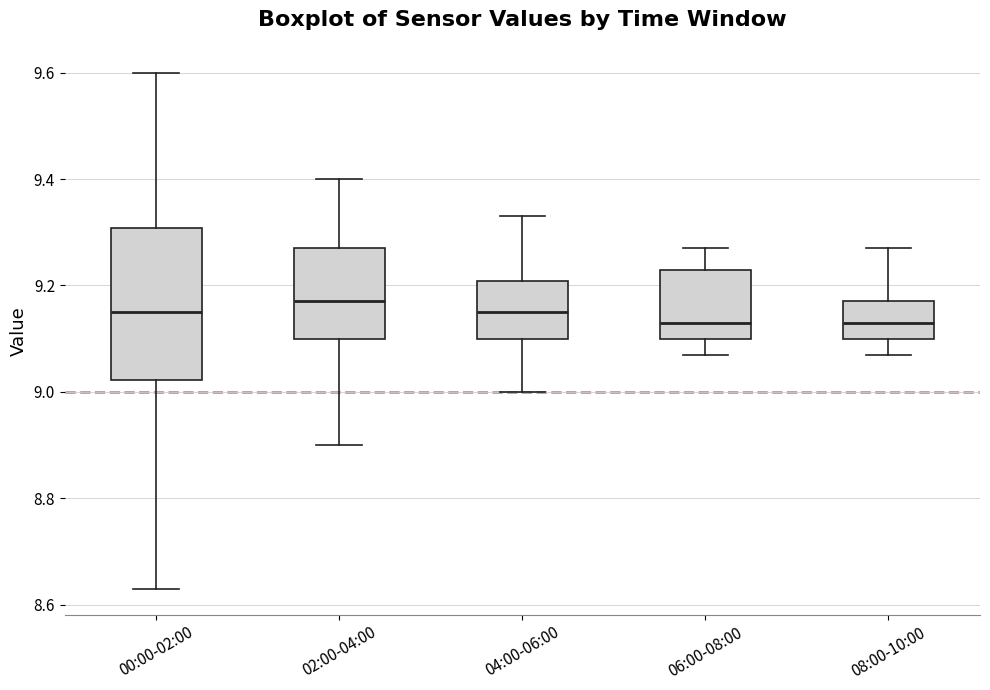

Reading left to right, read every box against the y-axis: the position of its median line, the range the box covers, and the ends of its whiskers. The values are not printed on the chart, so give them approximately, as read against the axis.

00:00-02:00: median 9.16, box 9.02 to 9.30, whiskers 8.64 to 9.60
02:00-04:00: median 9.18, box 9.10 to 9.28, whiskers 8.90 to 9.40
04:00-06:00: median 9.16, box 9.10 to 9.20, whiskers 9.00 to 9.34
06:00-08:00: median 9.14, box 9.10 to 9.24, whiskers 9.08 to 9.28
08:00-10:00: median 9.14, box 9.10 to 9.18, whiskers 9.08 to 9.28